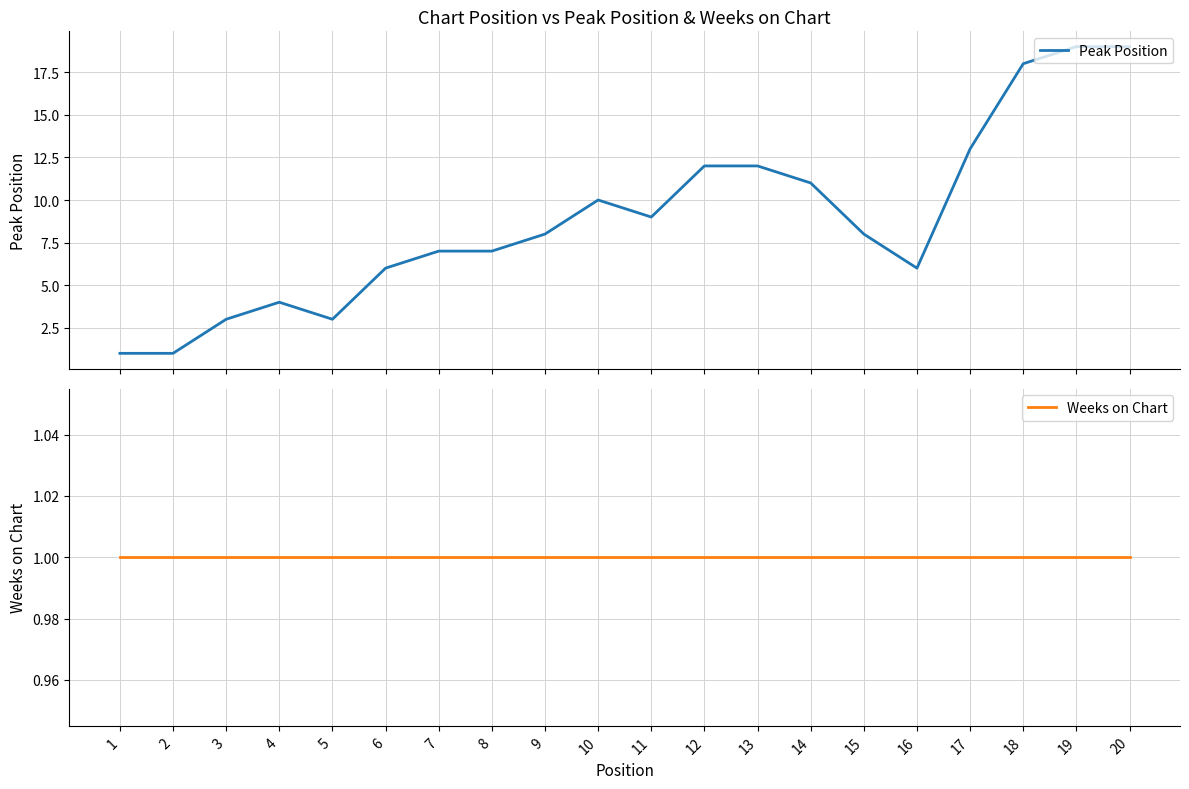

What is the highest value of the Peak Position series?

19